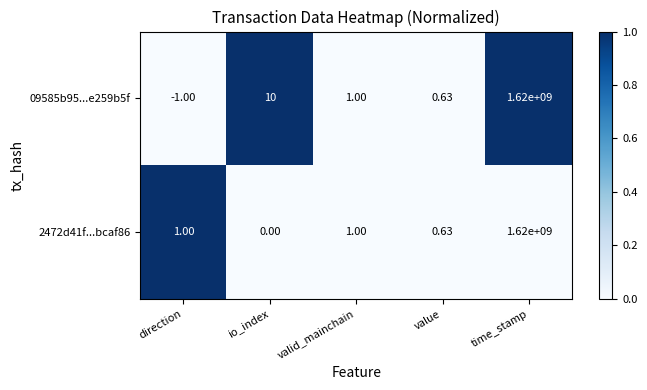

At which category does the chart reach its minimum across all series?

direction